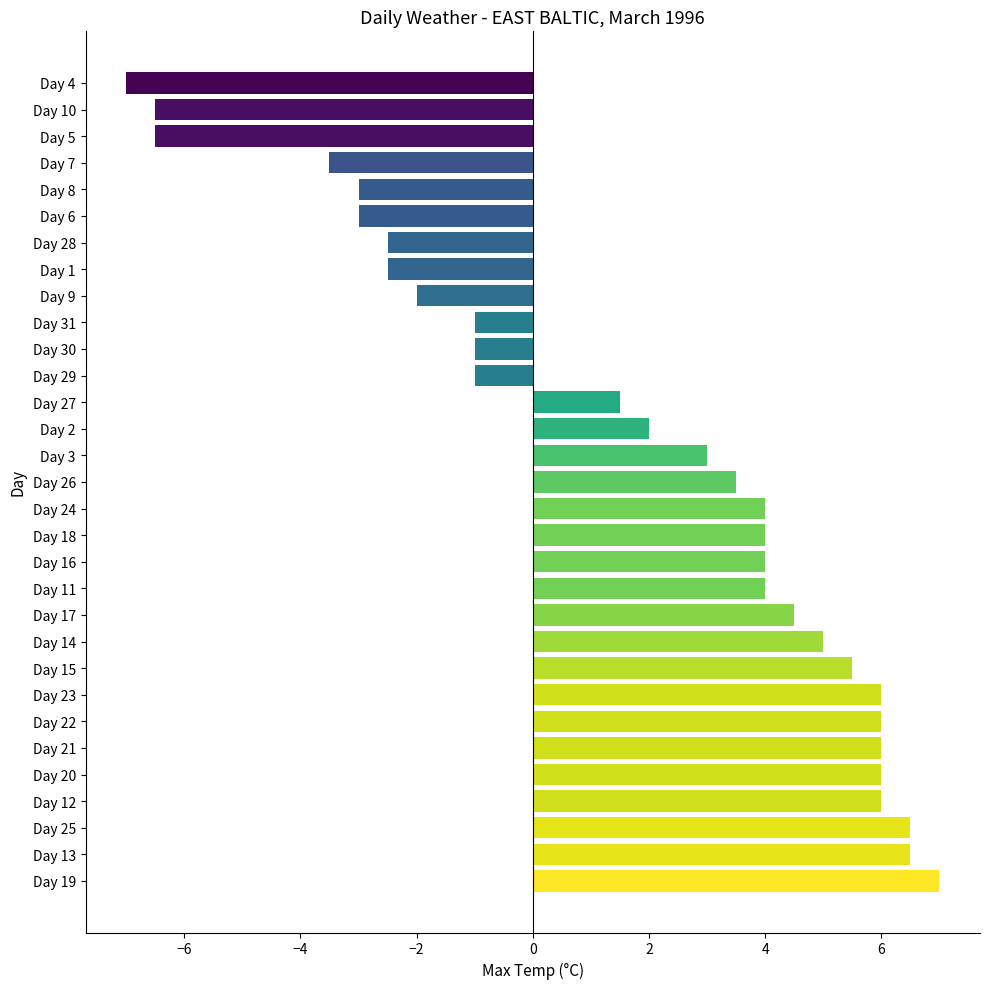

How many negative values are there?

12